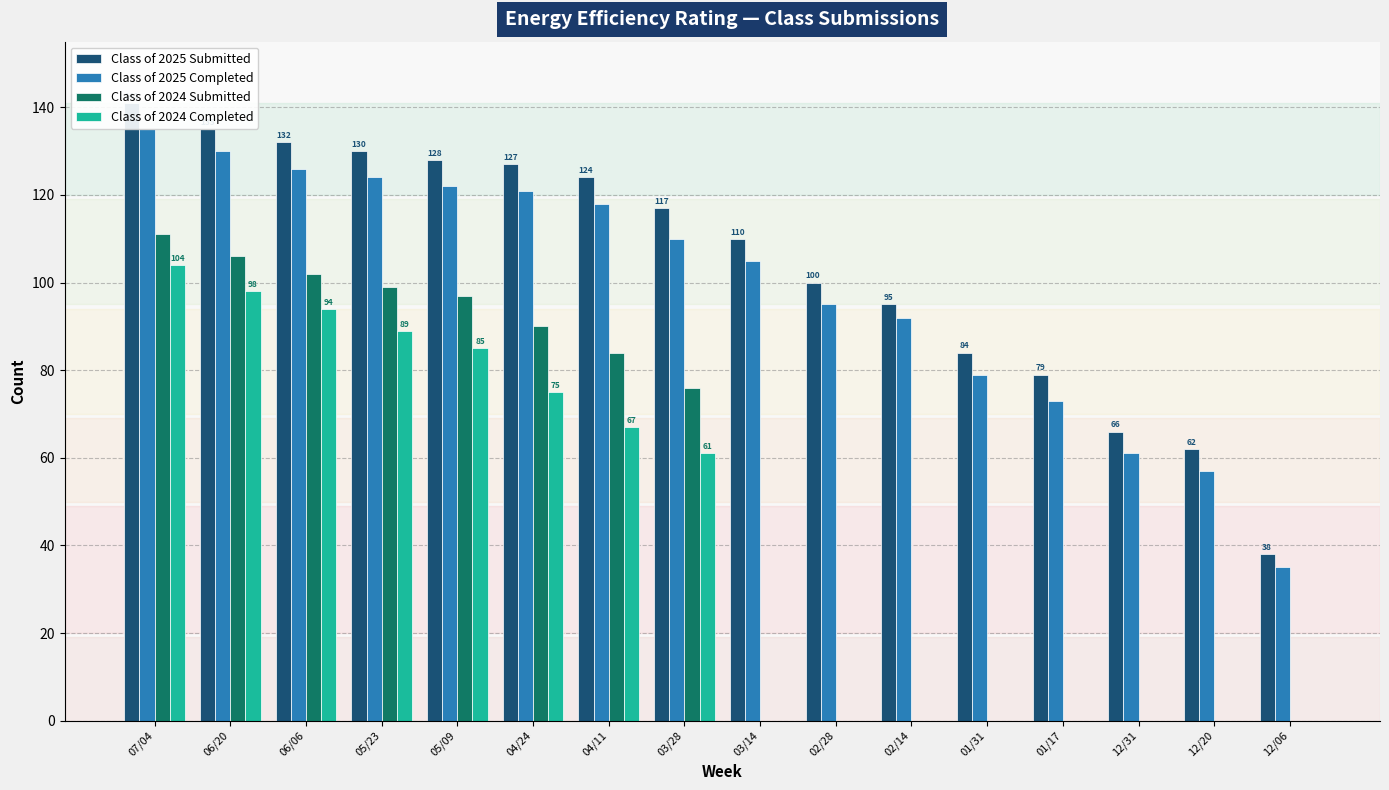

Which category has the lowest value in the Class of 2025 Completed series?

12/06